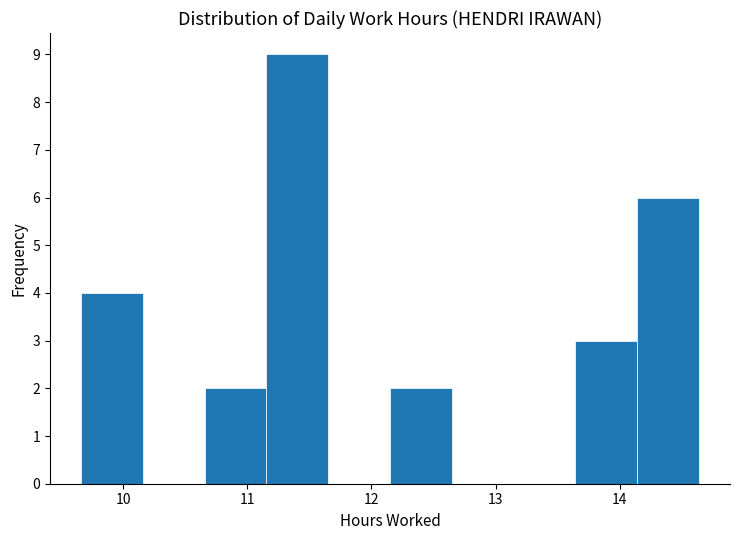

Reading left to right, list every bar in this chart as the range it spans on the x-axis followed by its height. Neither the bar edges nor the heights are printed on the chart, so give them approximately, as read against the axes.

9.7 to 10.2: 4
10.2 to 10.7: 0
10.7 to 11.2: 2
11.2 to 11.7: 9
11.7 to 12.2: 0
12.2 to 12.6: 2
12.6 to 13.1: 0
13.1 to 13.6: 0
13.6 to 14.1: 3
14.1 to 14.6: 6